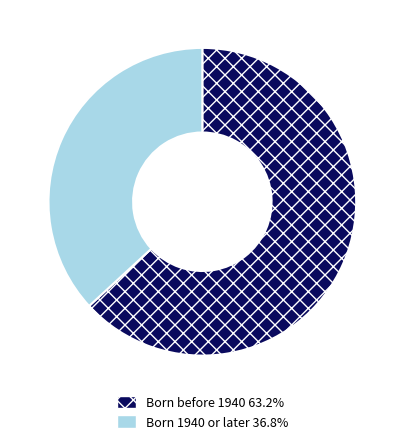

Is the sum of Born before 1940 63.2% and Born 1940 or later 36.8% greater than half?

Yes